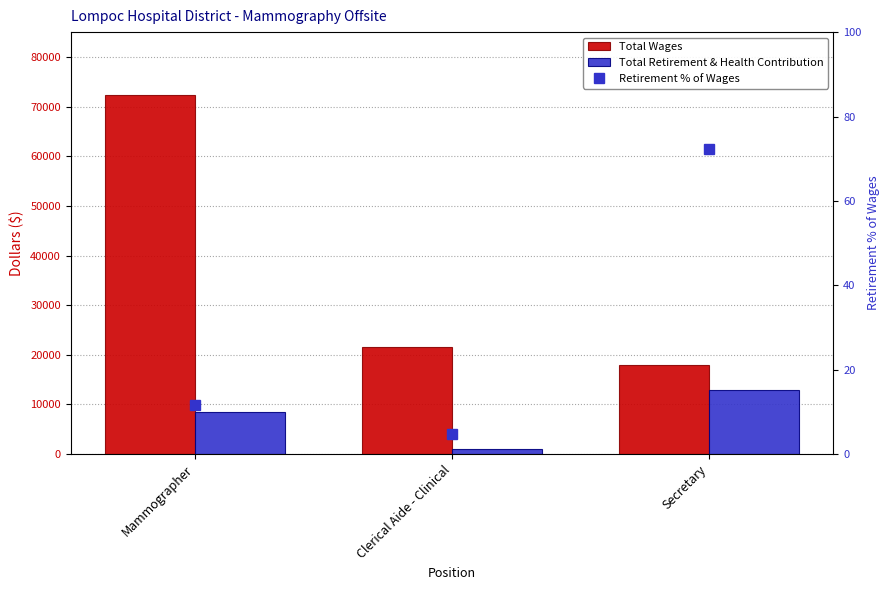

True or false: Total Wages has a value of 22307.9 at Mammographer.

False